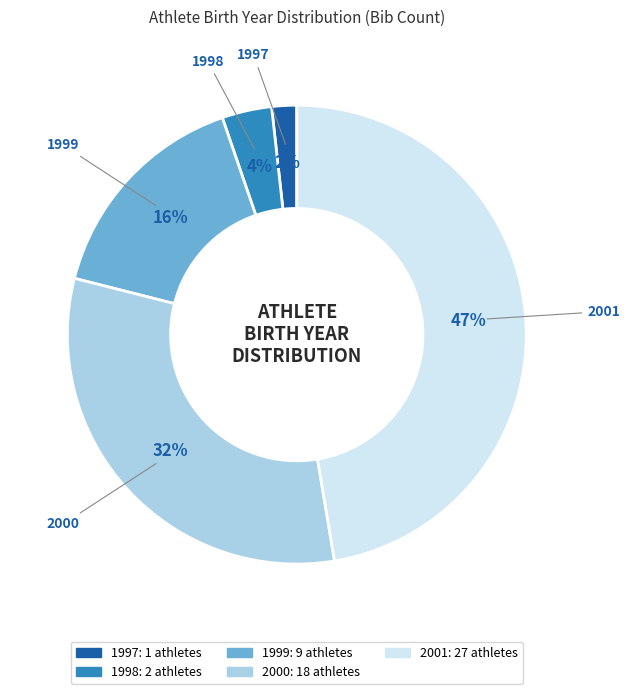

What is the ratio of the value at 1998 to the value at 1999?

0.2